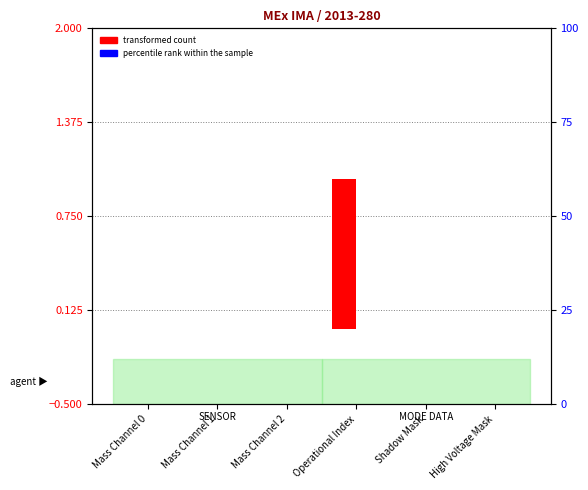

Rank the series at High Voltage Mask from lowest to highest value.

transformed count, percentile rank within the sample